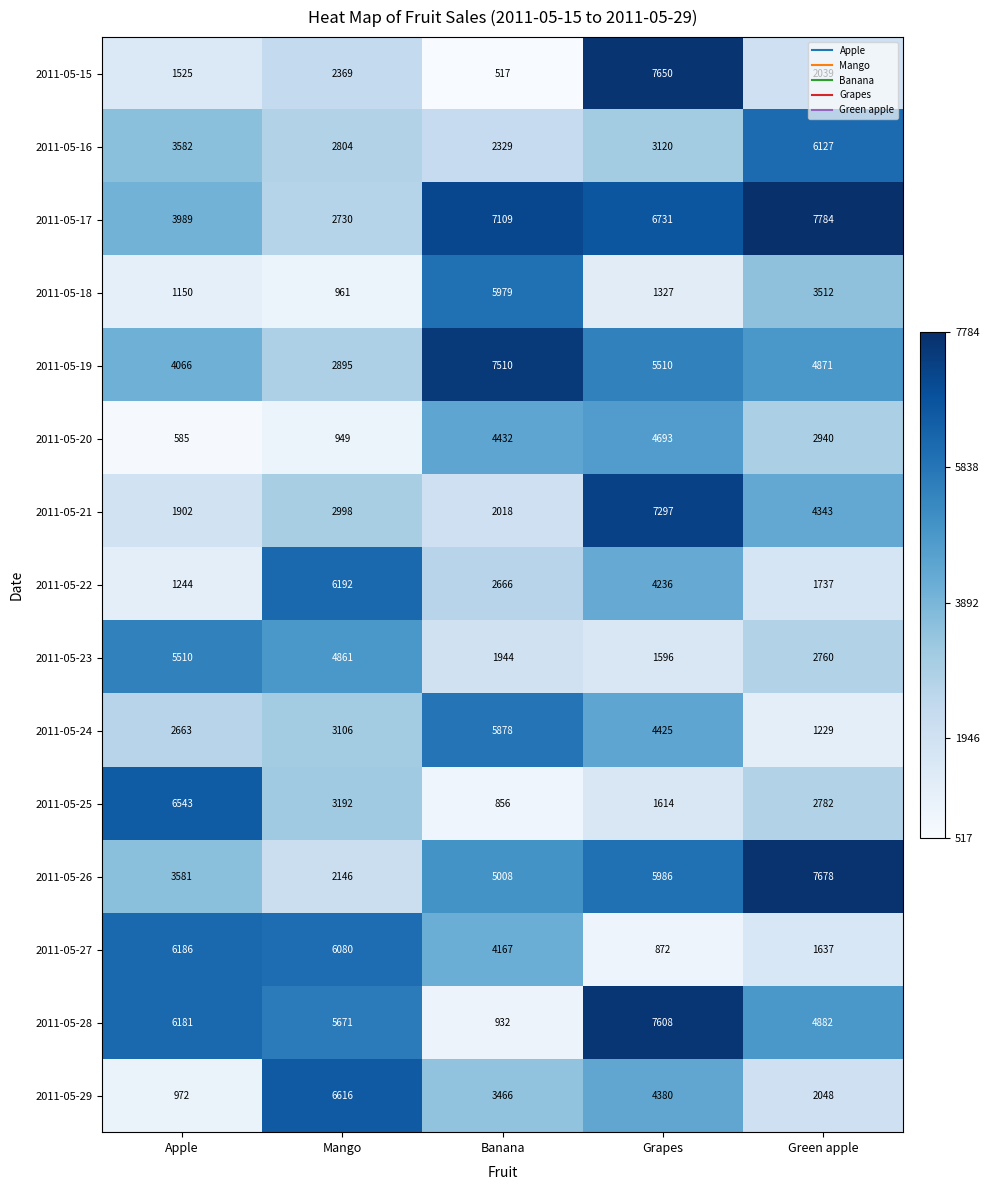

At how many categories does at least one series exceed 3763?

5